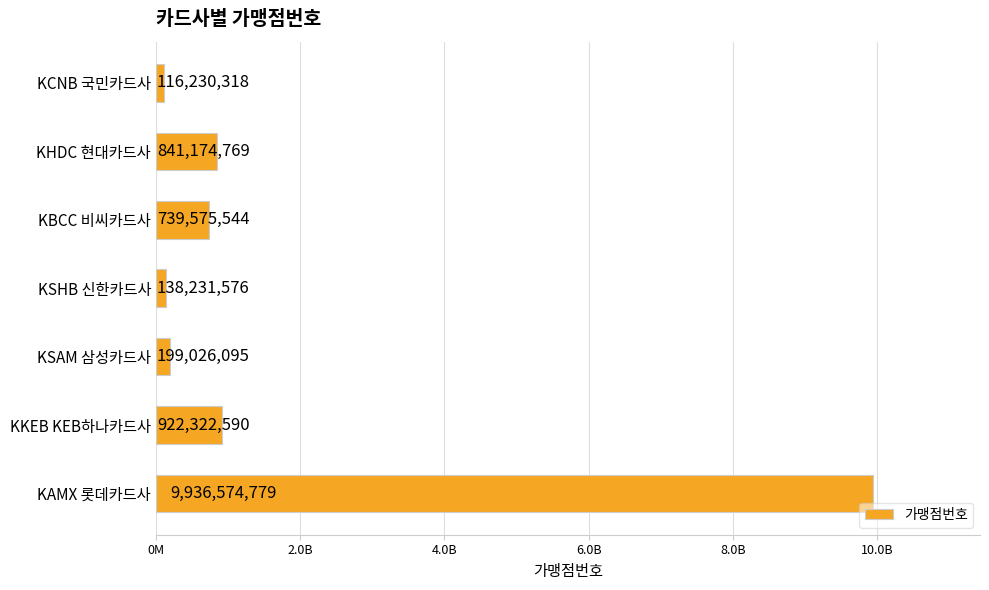

Are the bars horizontal?

Yes